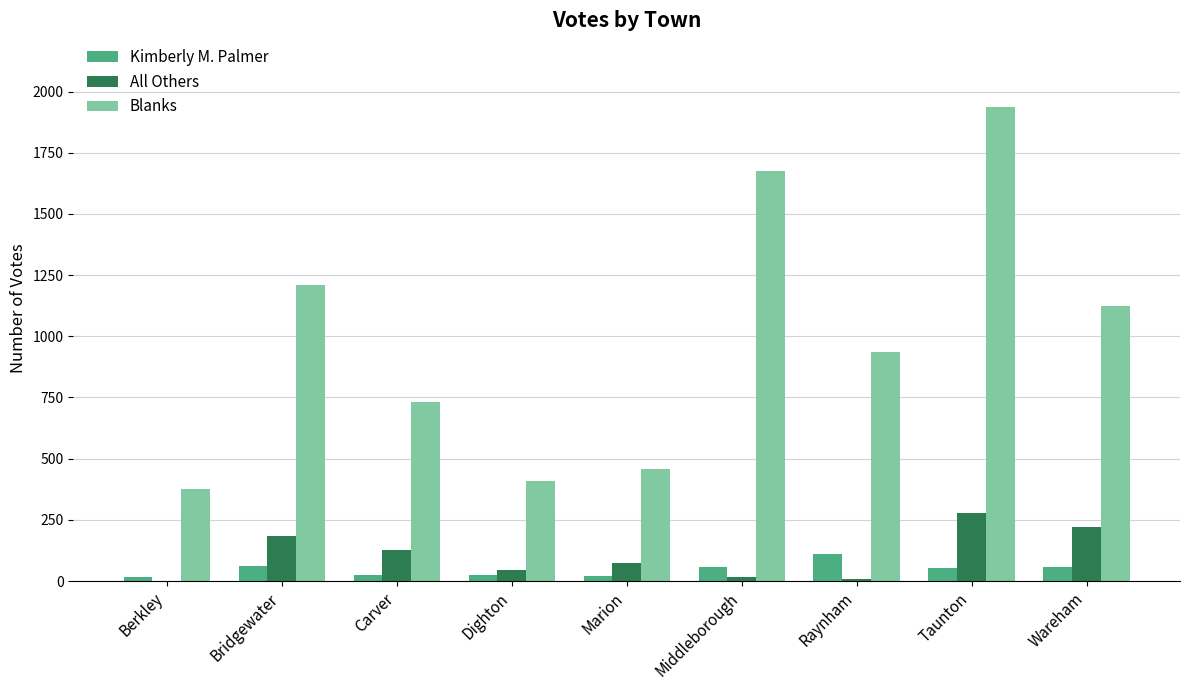

What is the maximum value shown in the chart?

1939